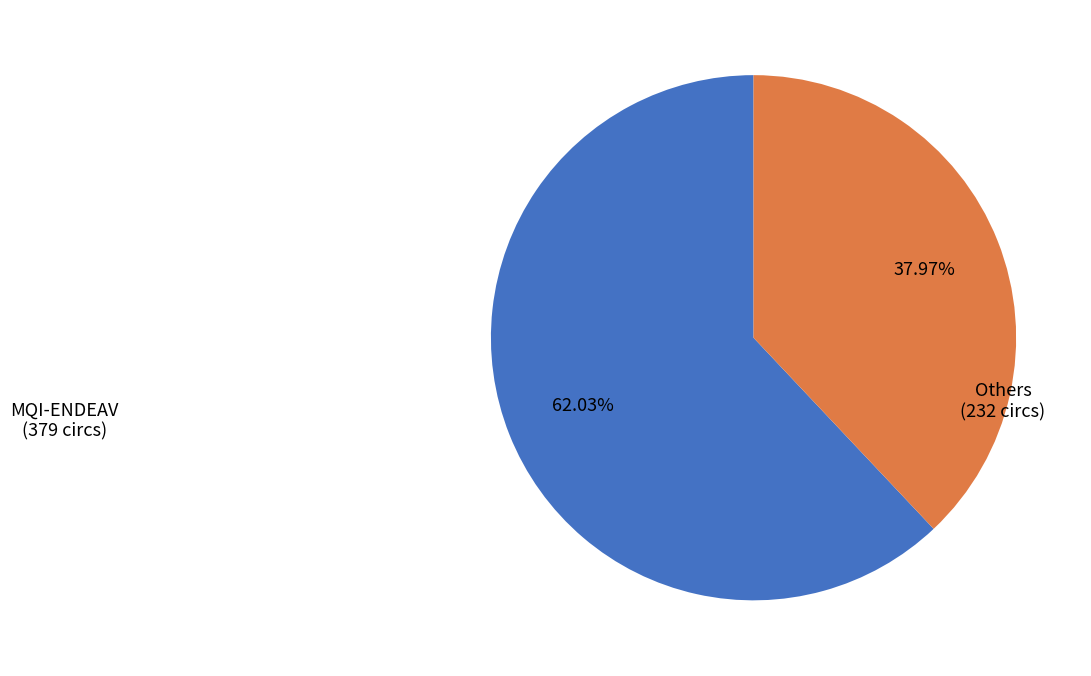

Is there any slice that represents more than half of the pie?

Yes